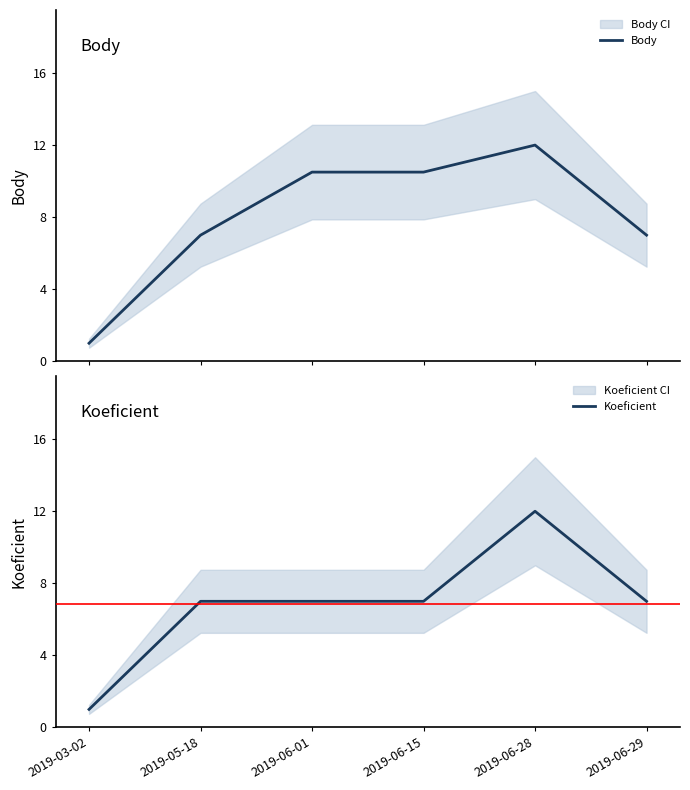

The Koeficient series shows 12.0 at 2019-06-15. True or false?

False